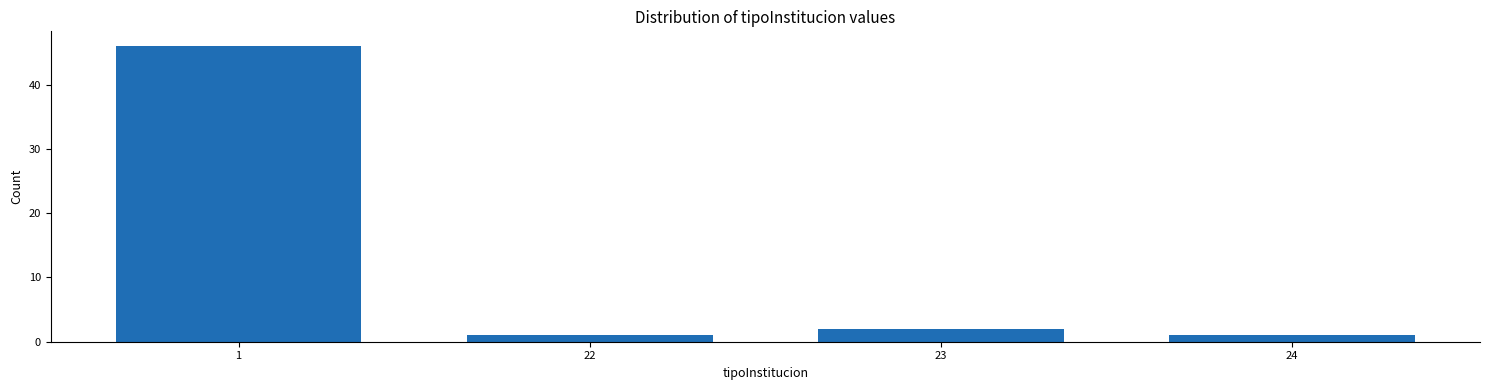

Reading left to right, list all the values displayed in this chart.

1=46	22=1	23=2	24=1